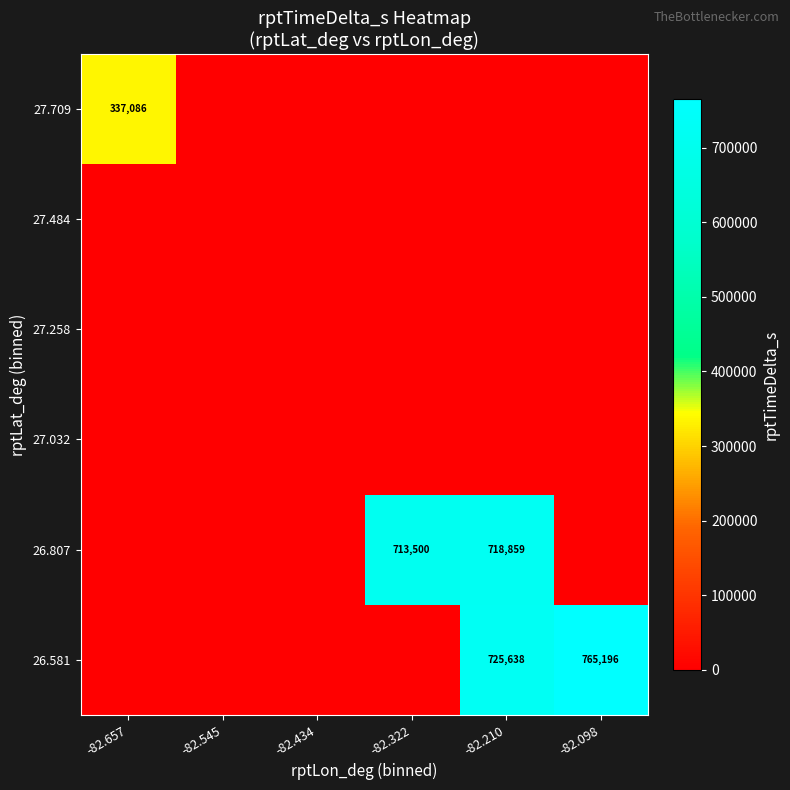

True or false: 26.807 has a value of 483756 at -82.322.

False